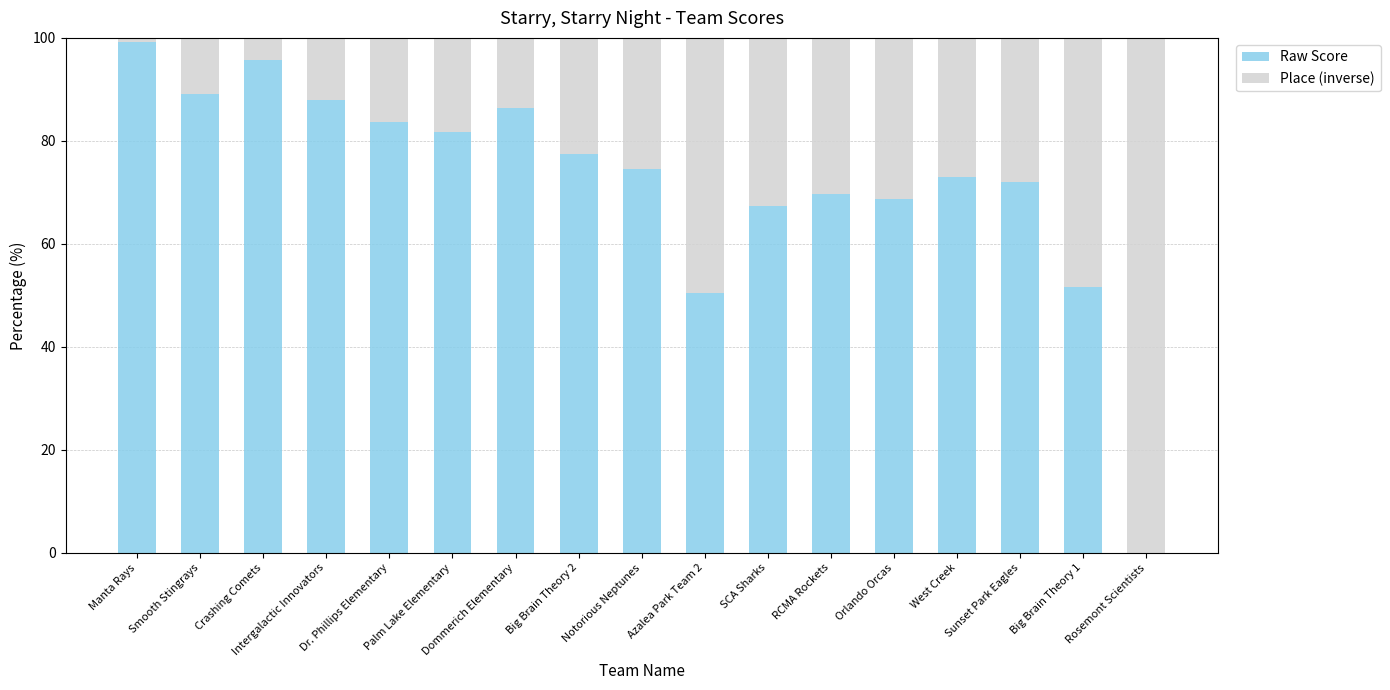

What is the highest value of the Raw Score series?

99.1